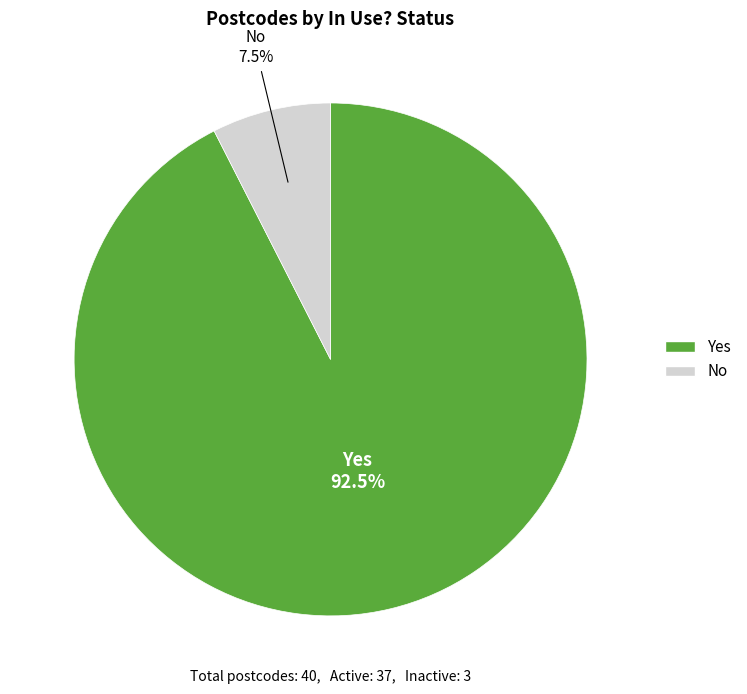

What percentage is NOT represented by Yes?

7.5%